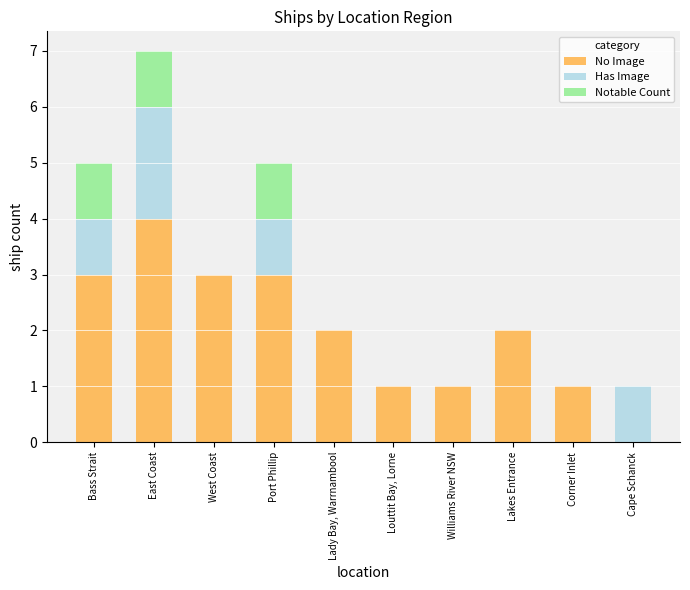

What is the sum of all No Image values?

20